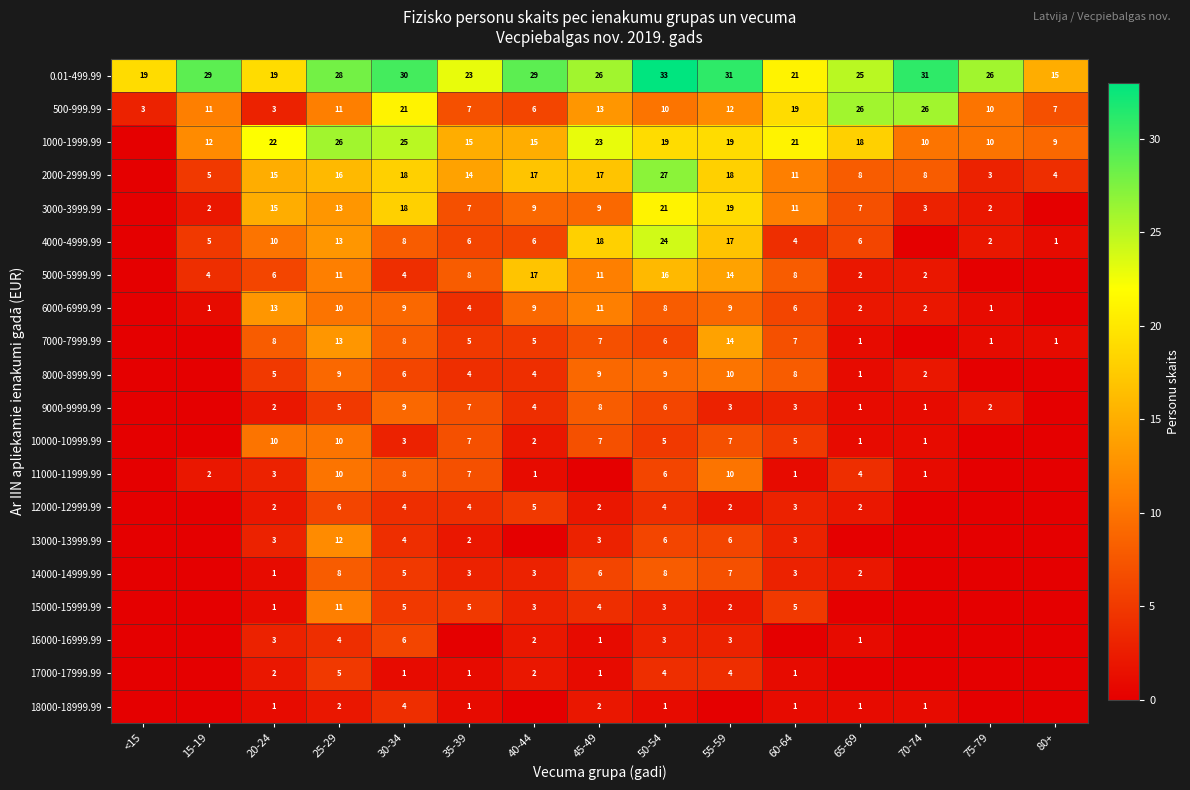

What is the sum of the 17000-17999.99 values at 30-34 and 40-44?

3